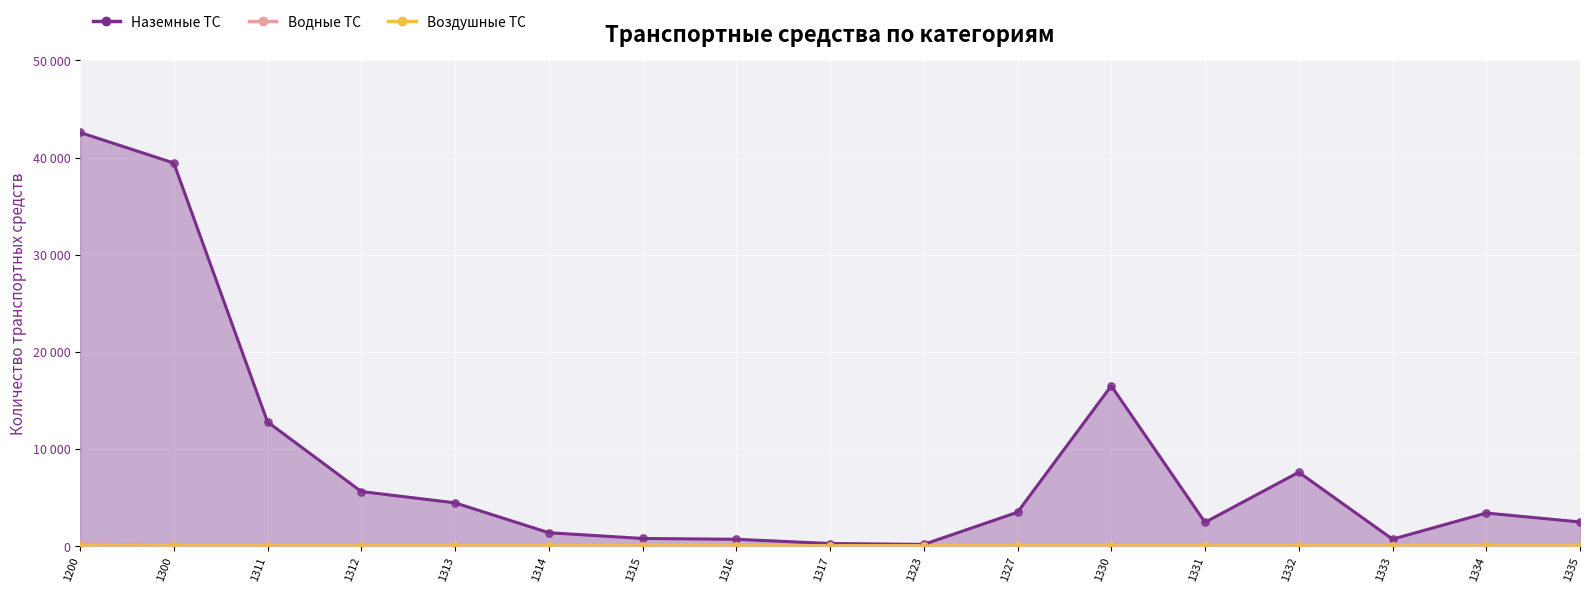

Is the value of Водные ТС at 1300 greater than the value of Воздушные ТС at 1330?

No